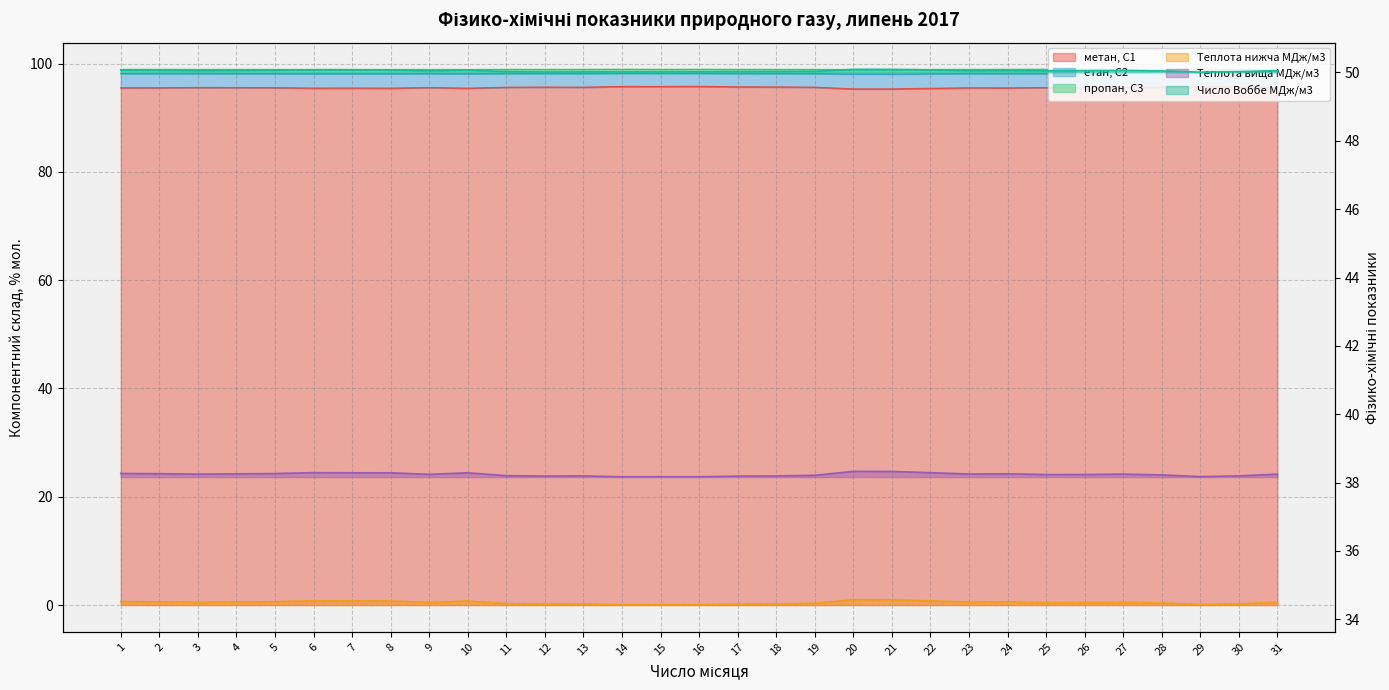

Which category has the lowest value in the Теплота вища МДж/м3 series?

14